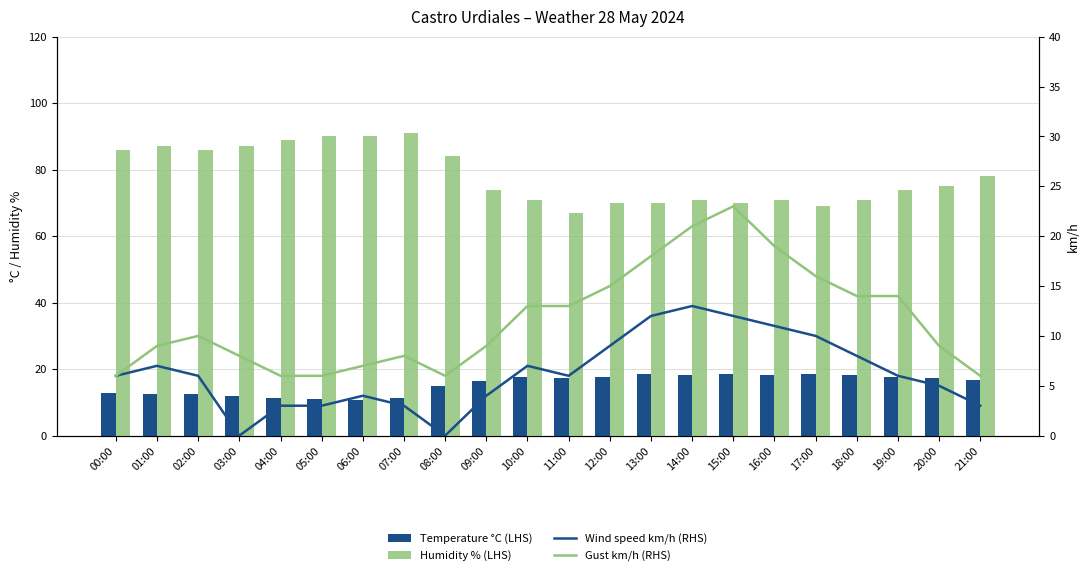

Between 15:00 and 17:00, which series saw the biggest shift?

Gust, km/h (RHS)